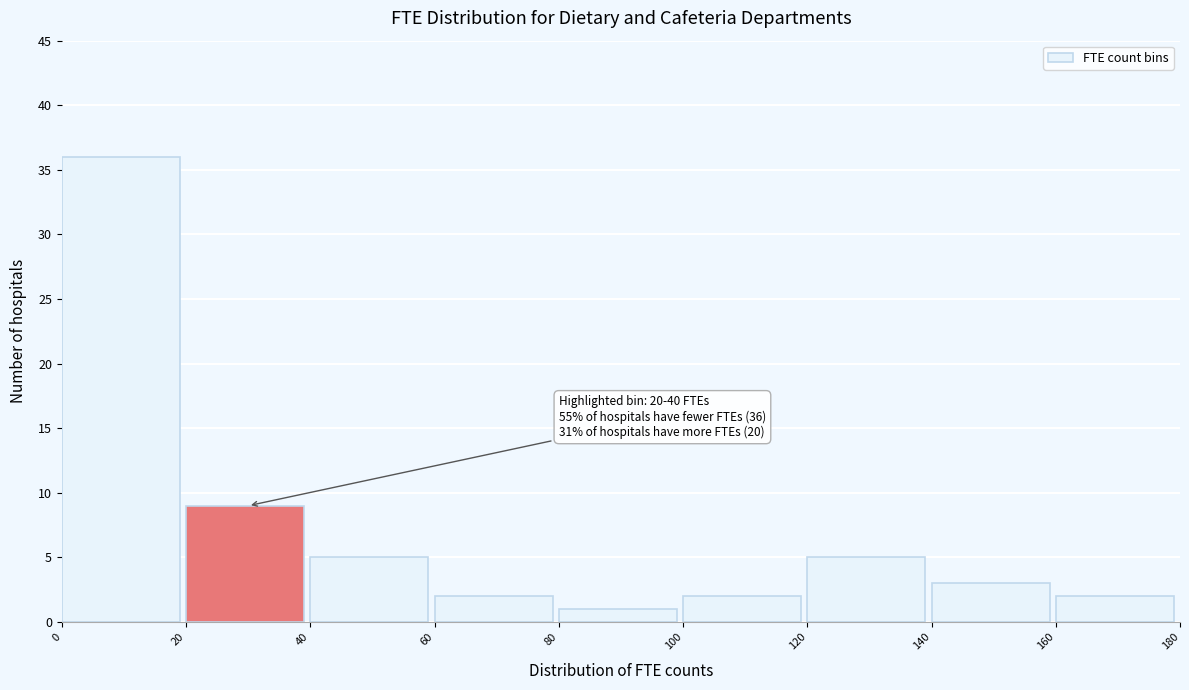

Which range on the x-axis has the tallest bar?

0 to 20